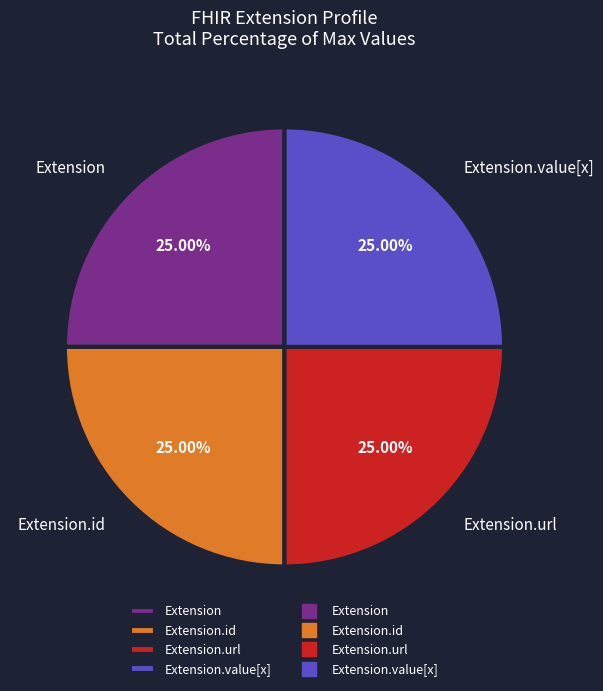

Approximately how many times larger is the value at Extension.url compared to Extension.value[x]?

1.0